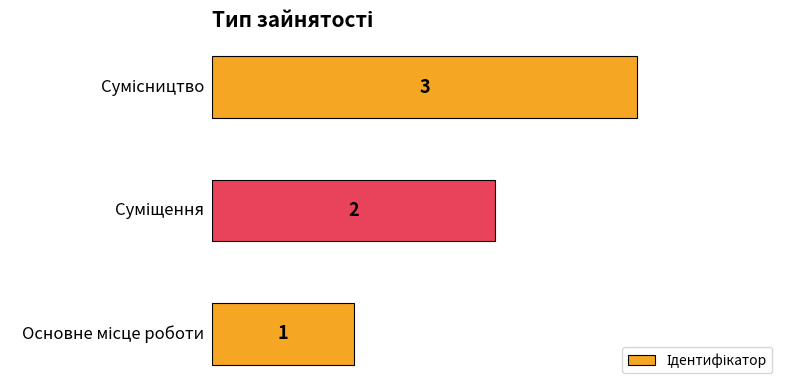

How many values are between 1 and 3?

3